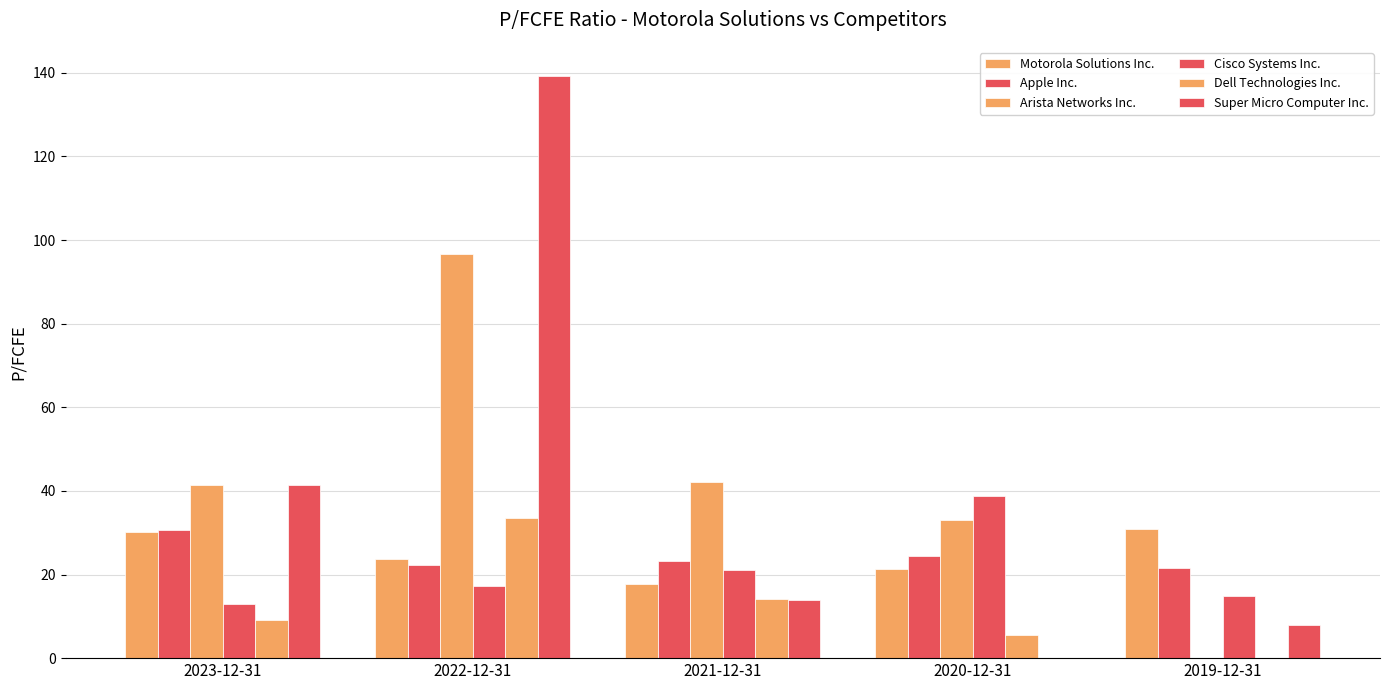

List the series in order of their peak value, lowest first.

Apple Inc., Motorola Solutions Inc., Dell Technologies Inc., Cisco Systems Inc., Arista Networks Inc., Super Micro Computer Inc.